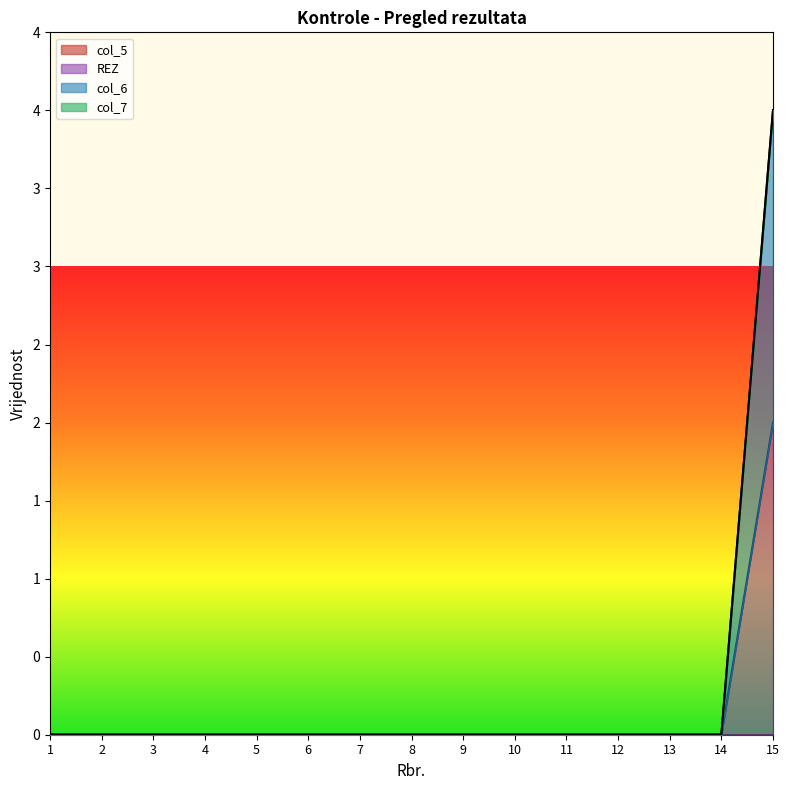

Is it true that col_6 equals 0 at 6?

True